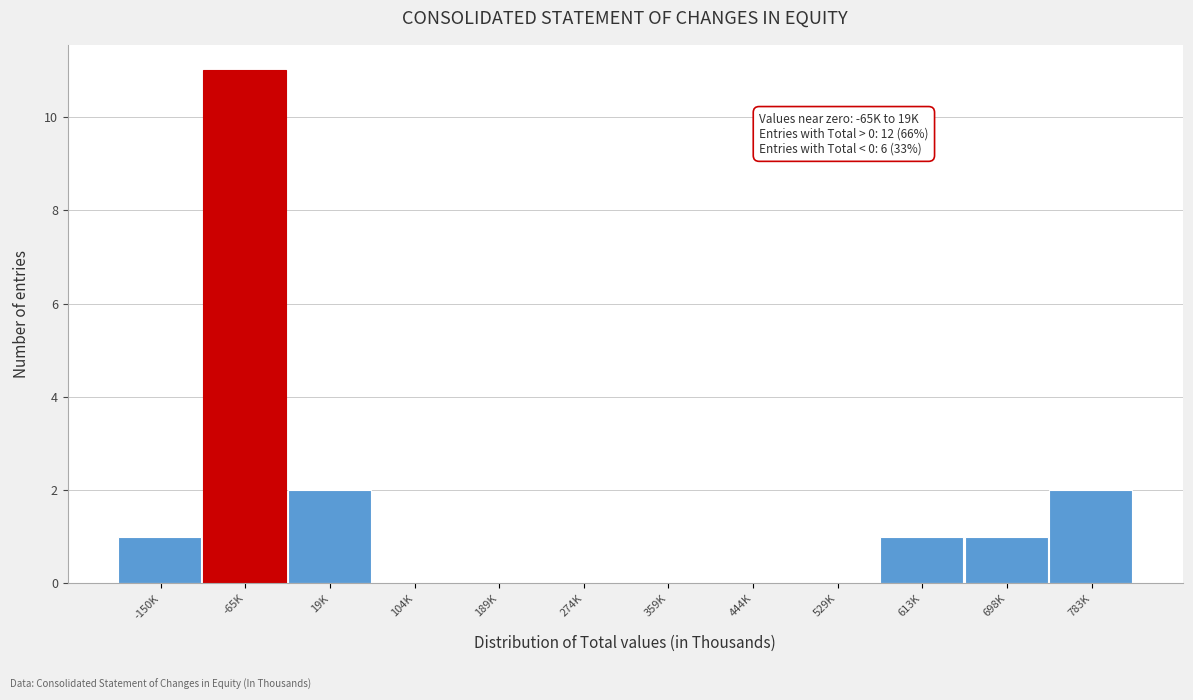

Reading right to left, transcribe all the data shown in this chart.

783K=2	698K=1	613K=1	529K=0	444K=0	359K=0	274K=0	189K=0	104K=0	19K=2	-65K=11	-150K=1